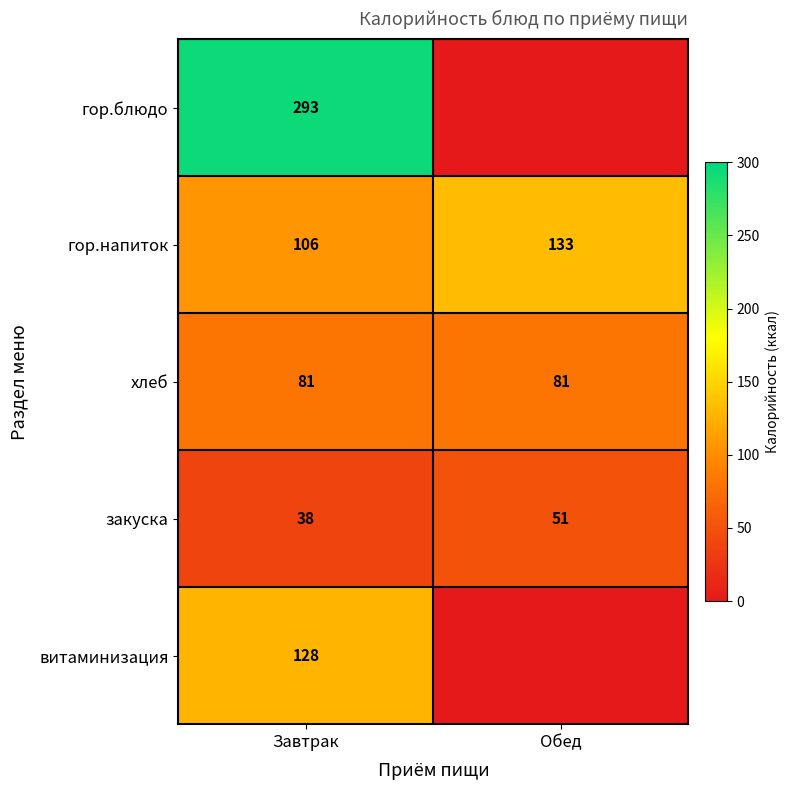

What is the approximate value of гор.напиток at Обед?

133